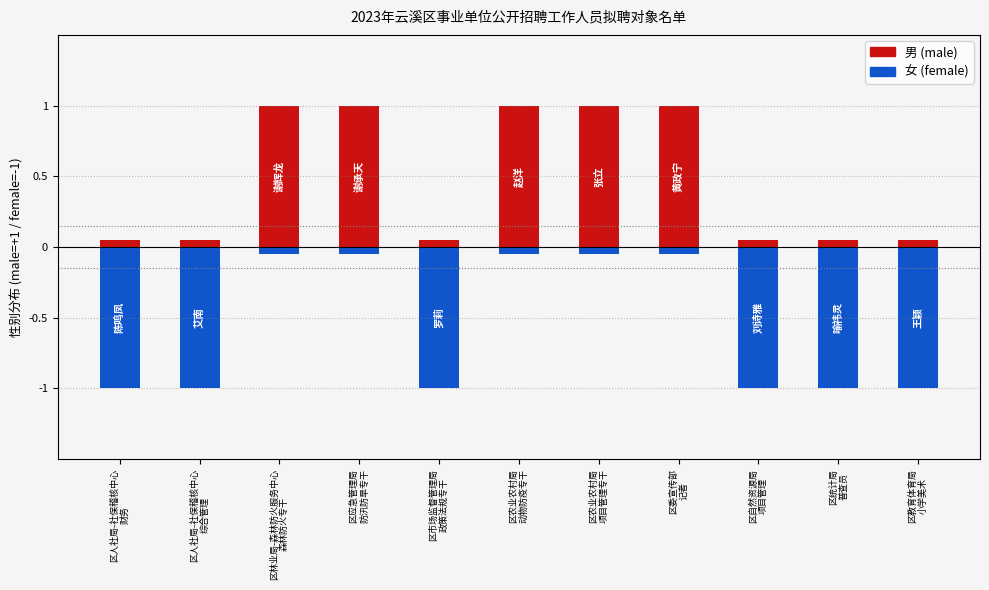

What is the label of the 10th bar from the left?

区统计局
普查员